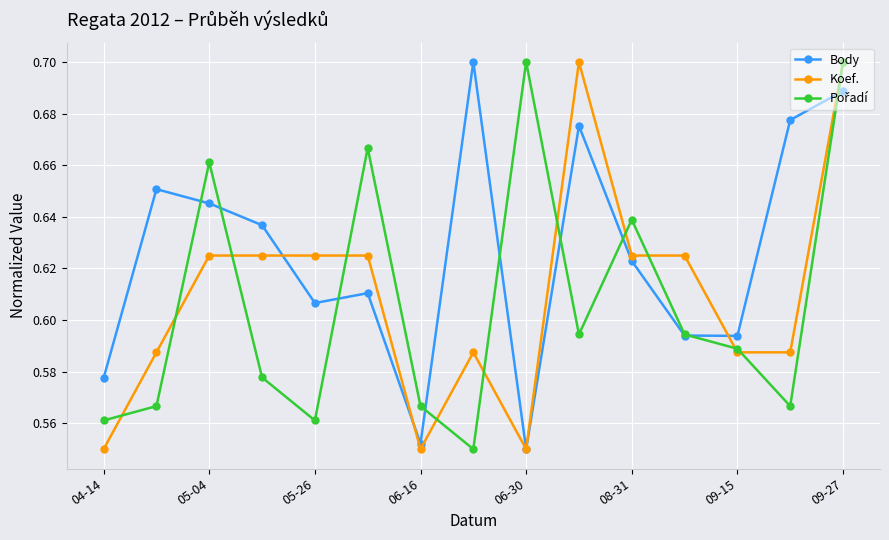

Which series has the largest total across all categories?

Body